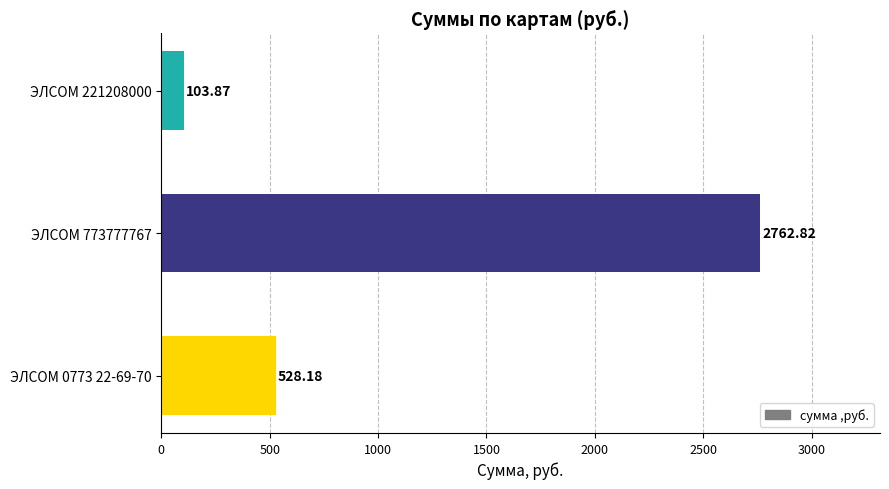

What is the average value?

1131.6